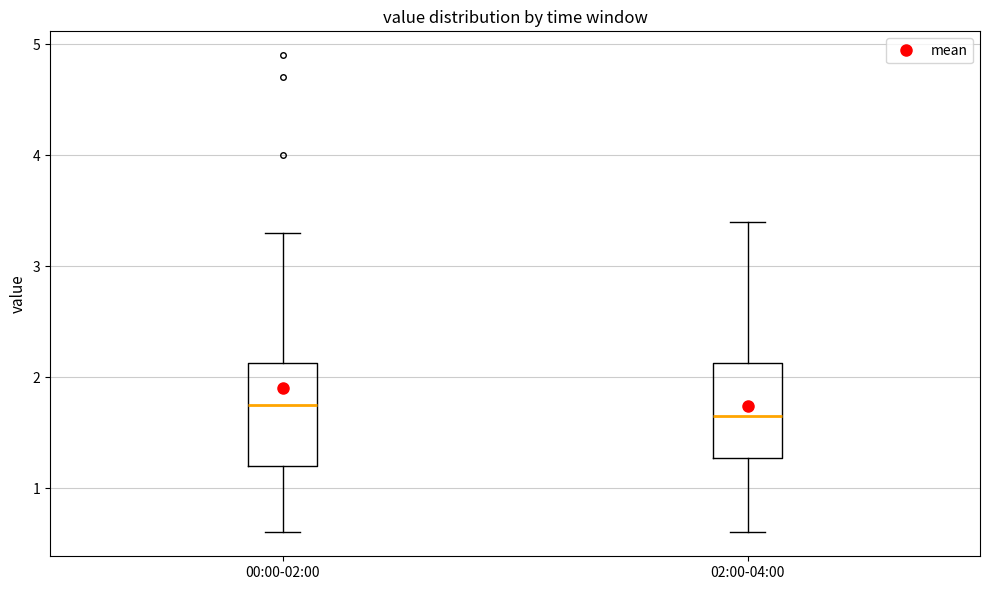

Reading left to right, transcribe this box plot: for each box, give where its median line is, the range the box spans, and where its two whiskers end, as read against the y-axis. The values are not printed on the chart, so give them approximately, as read against the axis.

00:00-02:00: median 1.8, box 1.2 to 2.1, whiskers 0.6 to 3.3
02:00-04:00: median 1.7, box 1.3 to 2.1, whiskers 0.6 to 3.4